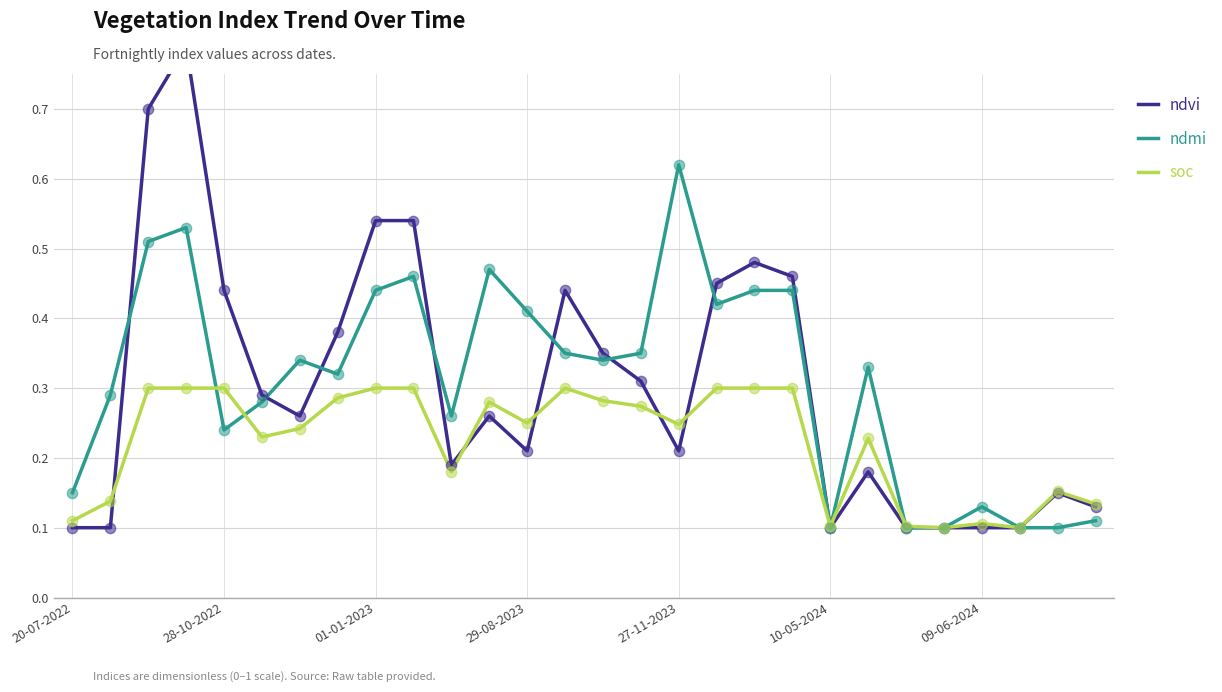

Is the value of ndvi at 7 greater than the value of soc at 8?

Yes